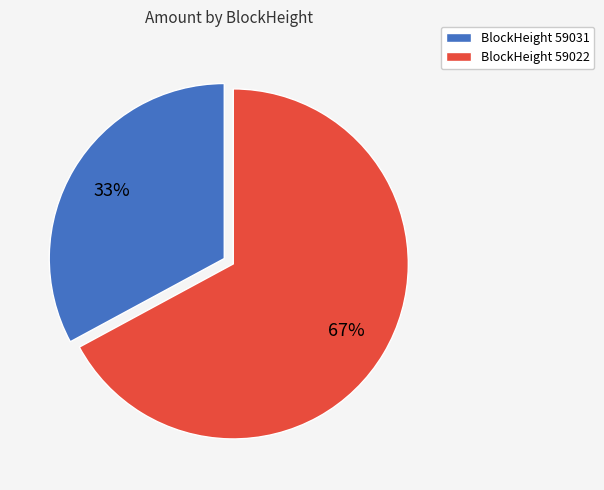

To the nearest percent, what is the difference between the largest and smallest slice percentages?

34%